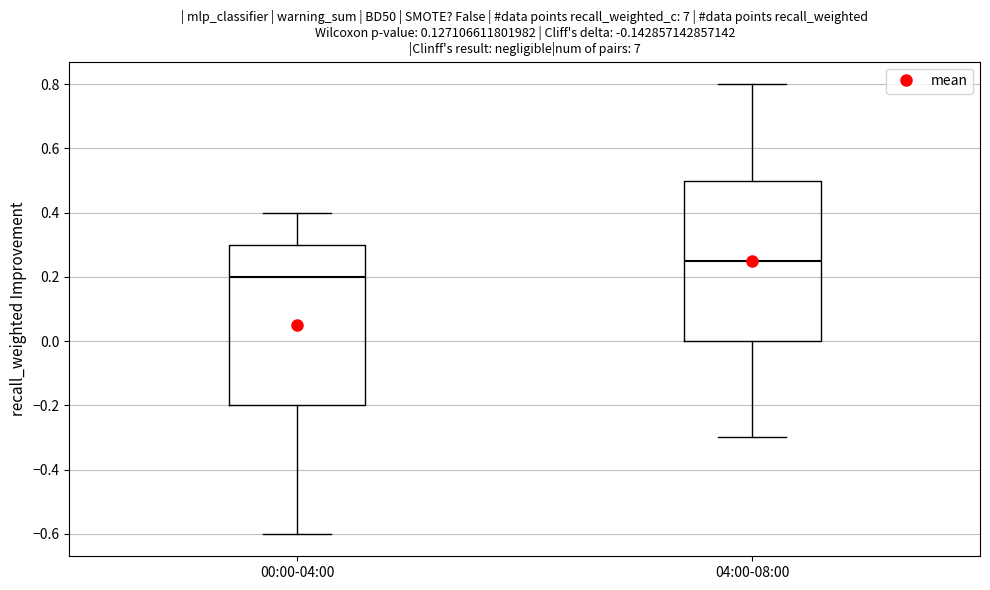

Which box's median line is the lowest?

00:00-04:00